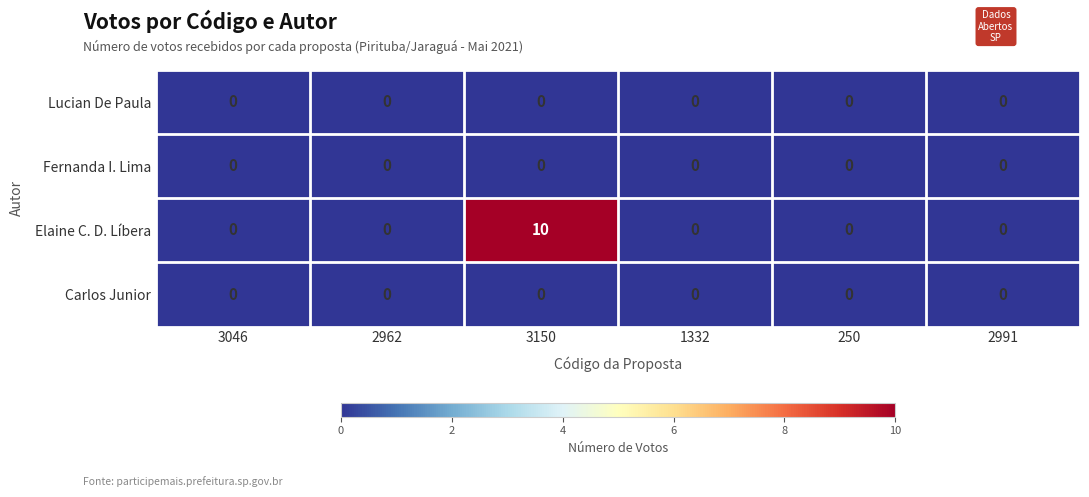

Which series has the largest range (max minus min)?

Elaine C. D. Líbera